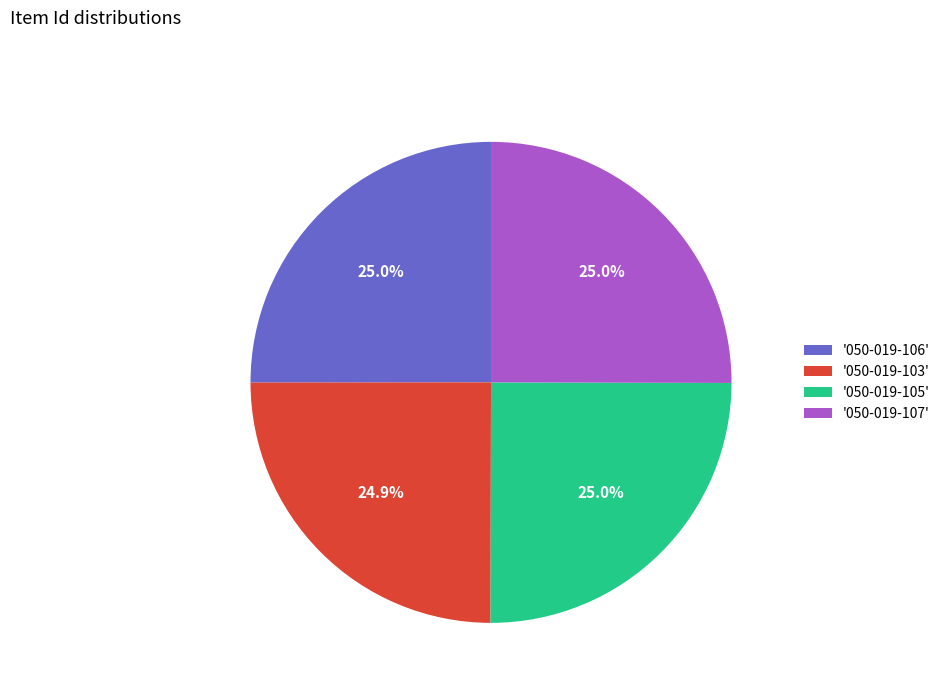

Is there any slice that represents more than half of the pie?

No